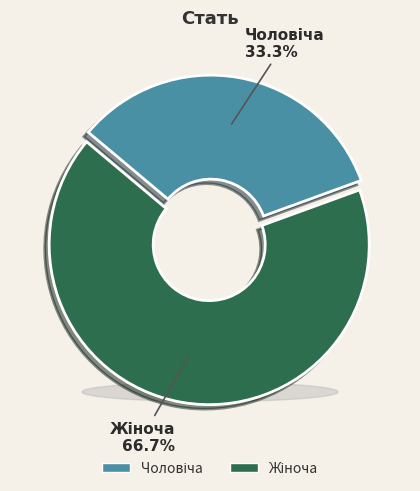

How many segments does this pie chart have?

2